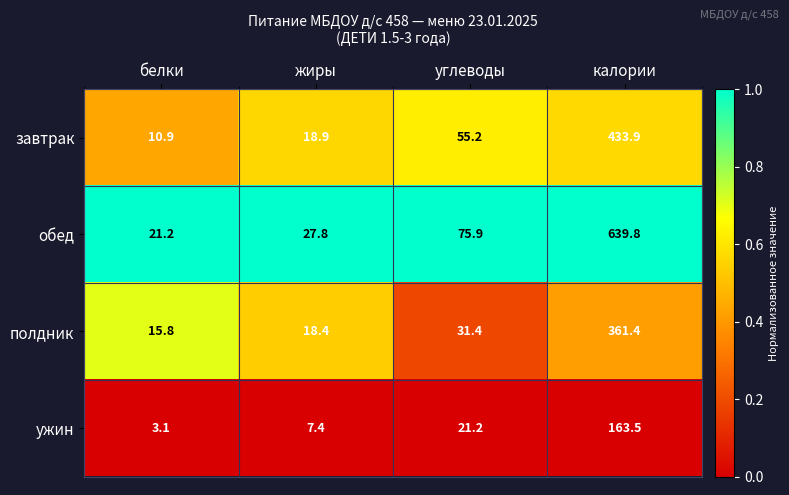

How many categories are shown in the chart?

4